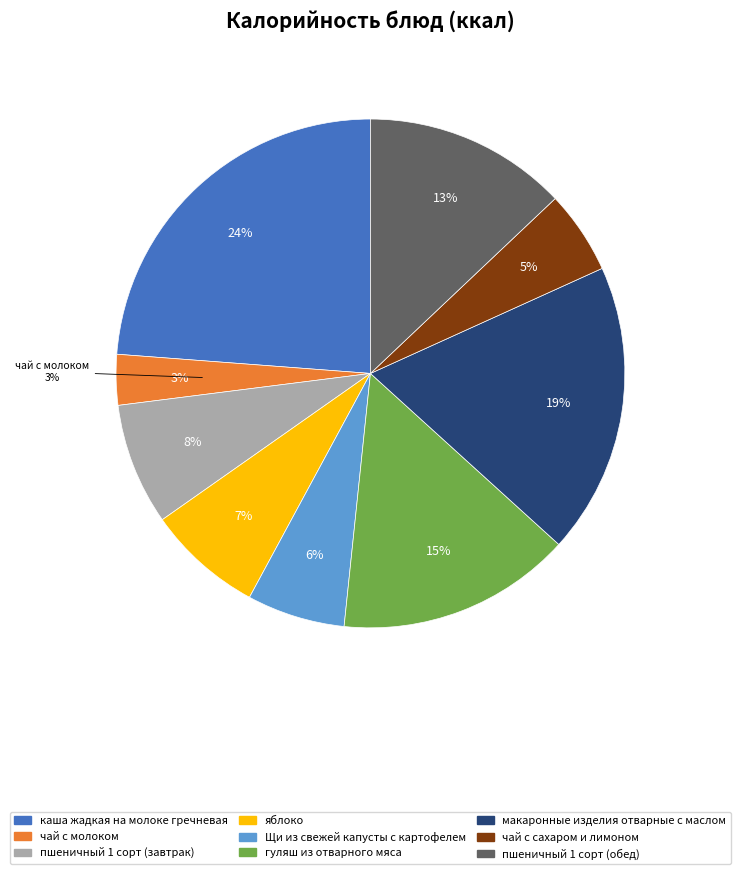

What is the total percentage of чай с молоком and пшеничный 1 сорт (обед)?

16.1%